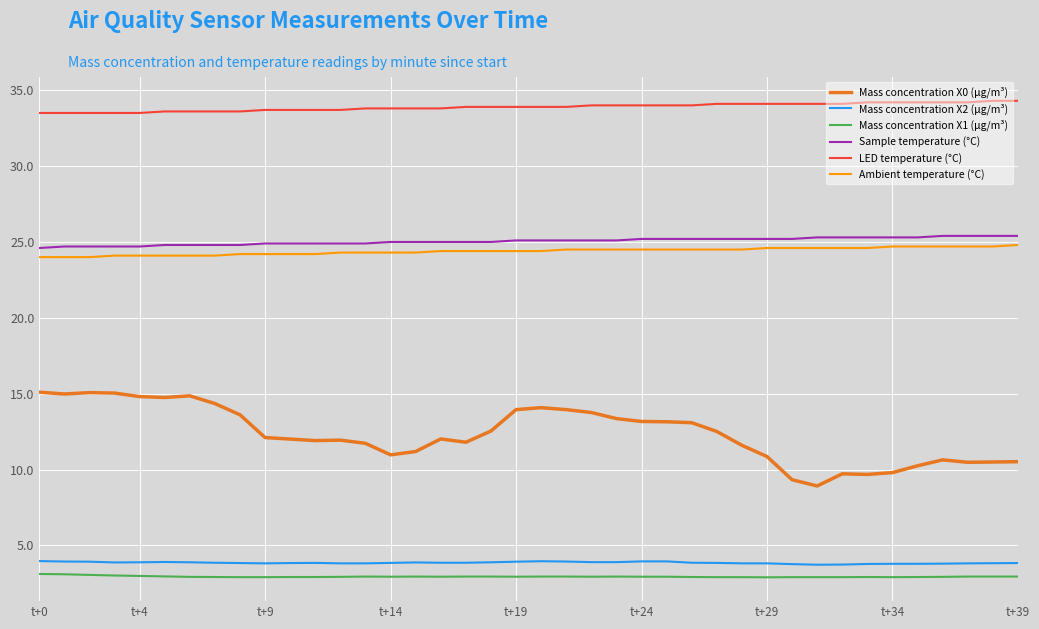

Which series has the widest spread of values?

Mass concentration X0 (μg/m³)